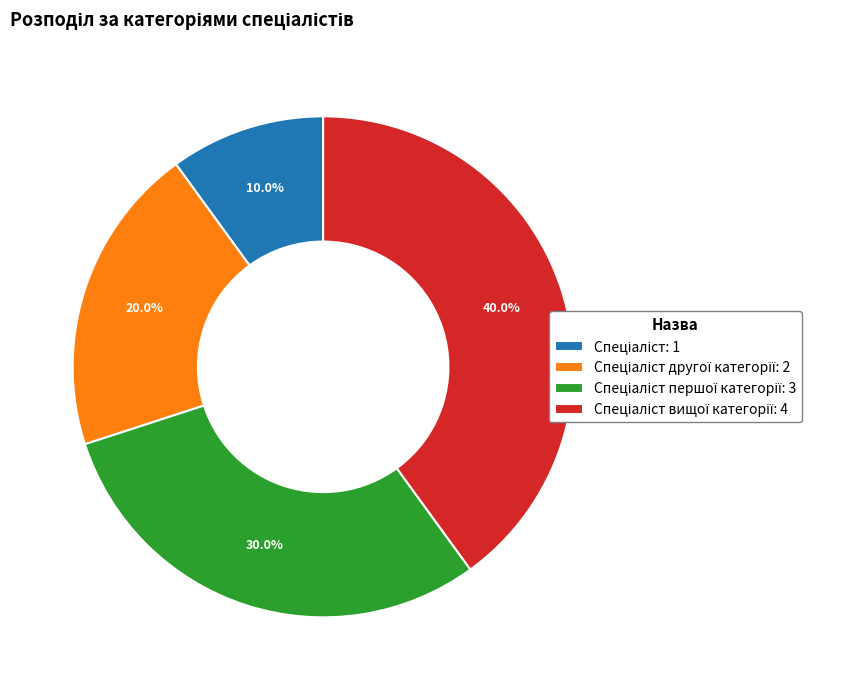

Is there any slice that represents more than half of the pie?

No